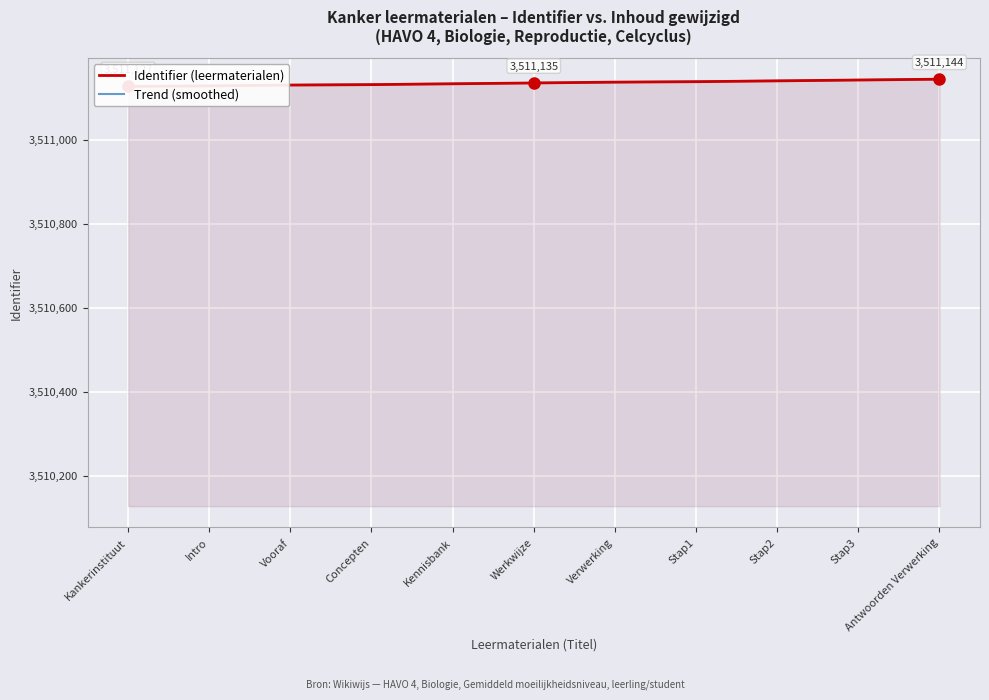

Reading right to left, extract all data points from this chart.

Identifier (leermaterialen): Antwoorden Verwerking=3511144.0	Stap3=3511142.0	Stap2=3511140.0	Stap1=3511138.0	Verwerking=3511137.0	Werkwijze=3511135.0	Kennisbank=3511133.0	Concepten=3511131.0	Vooraf=3511130.0	Intro=3511128.0	Kankerinstituut=3511127.0
Trend (smoothed): Antwoorden Verwerking=3511144.0	Stap3=3511142.2	Stap2=3511140.4	Stap1=3511138.6	Verwerking=3511136.8	Werkwijze=3511135.0	Kennisbank=3511133.4	Concepten=3511131.8	Vooraf=3511130.2	Intro=3511128.6	Kankerinstituut=3511127.0